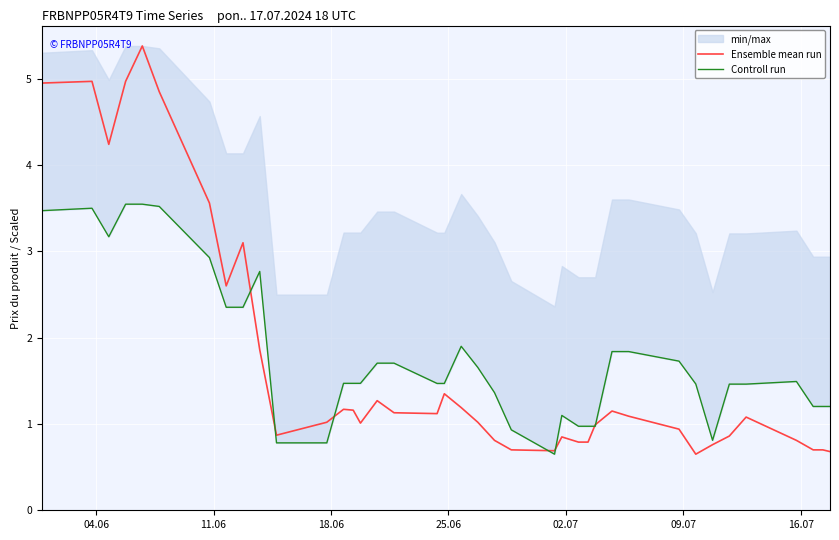

What is the maximum value for Ensemble mean run?

5.4